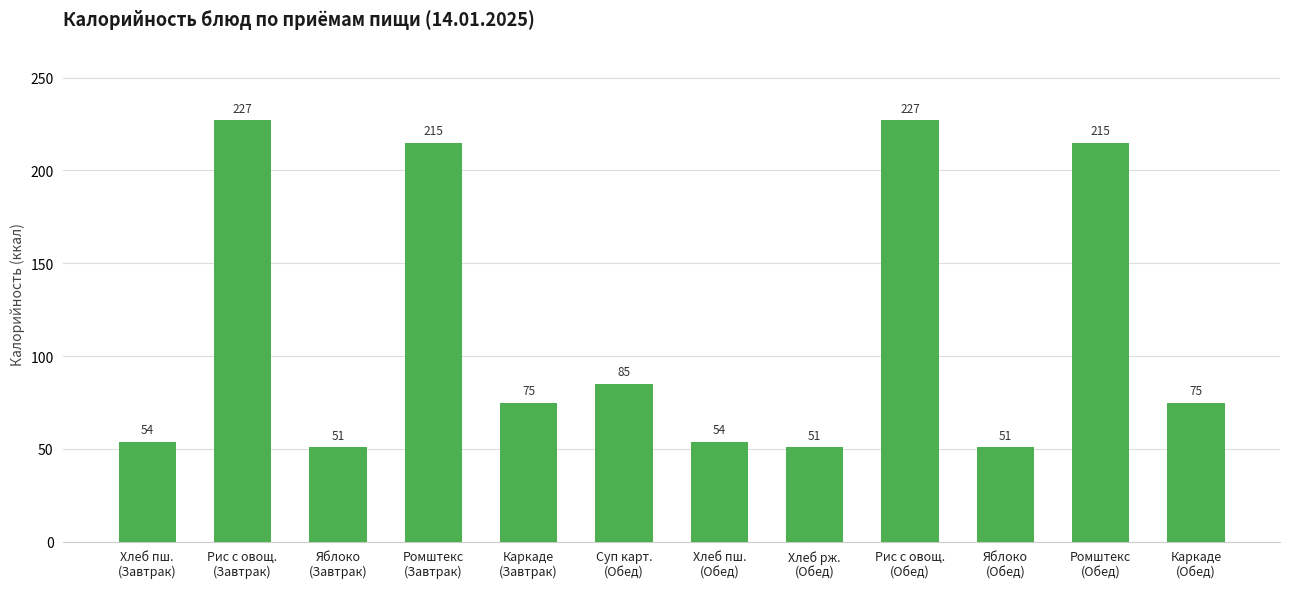

What is the average value?

115